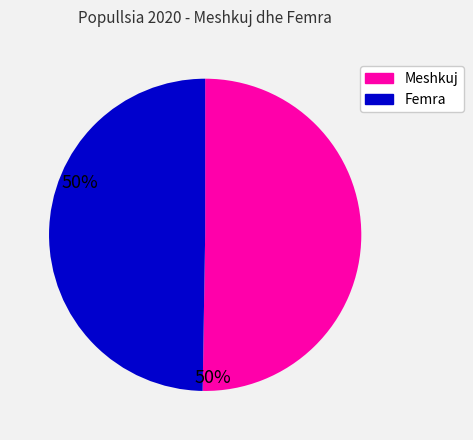

Is there a majority slice in this chart?

Yes